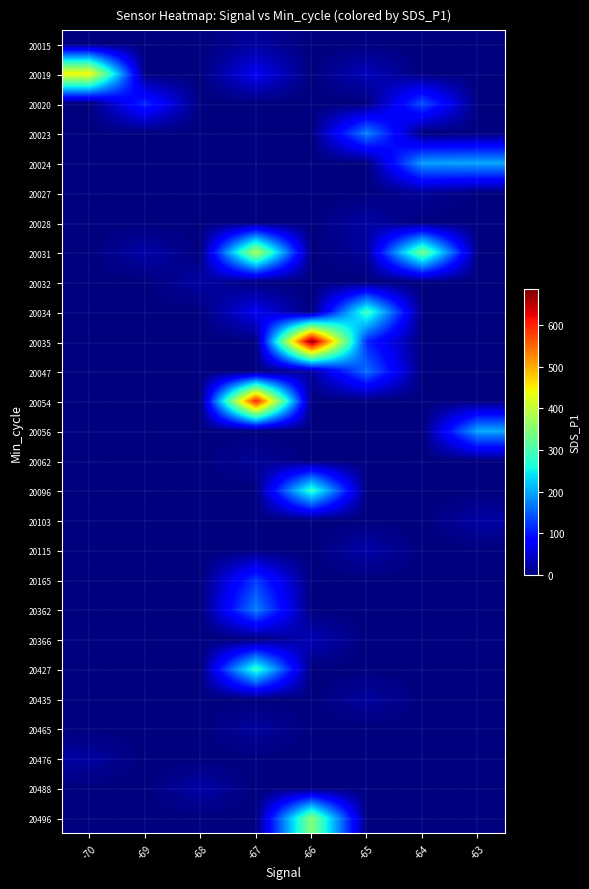

At how many categories does at least one series exceed 556?

2